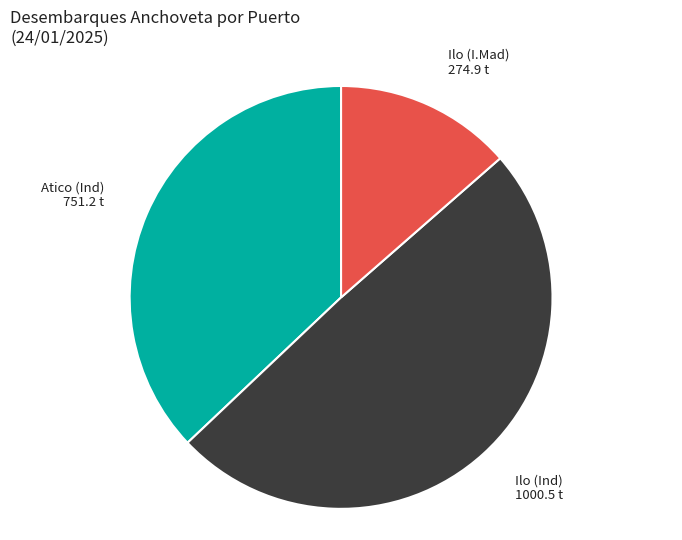

Does Ilo (I.Mad) account for over 50% of the chart?

No